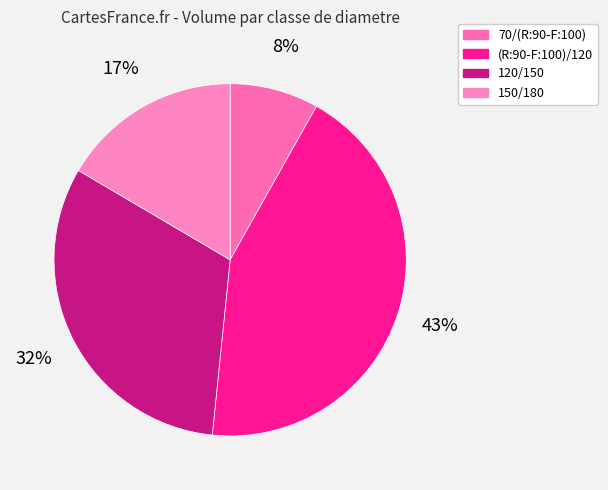

True or false: 70/(R:90-F:100) accounts for 16% of the total.

False